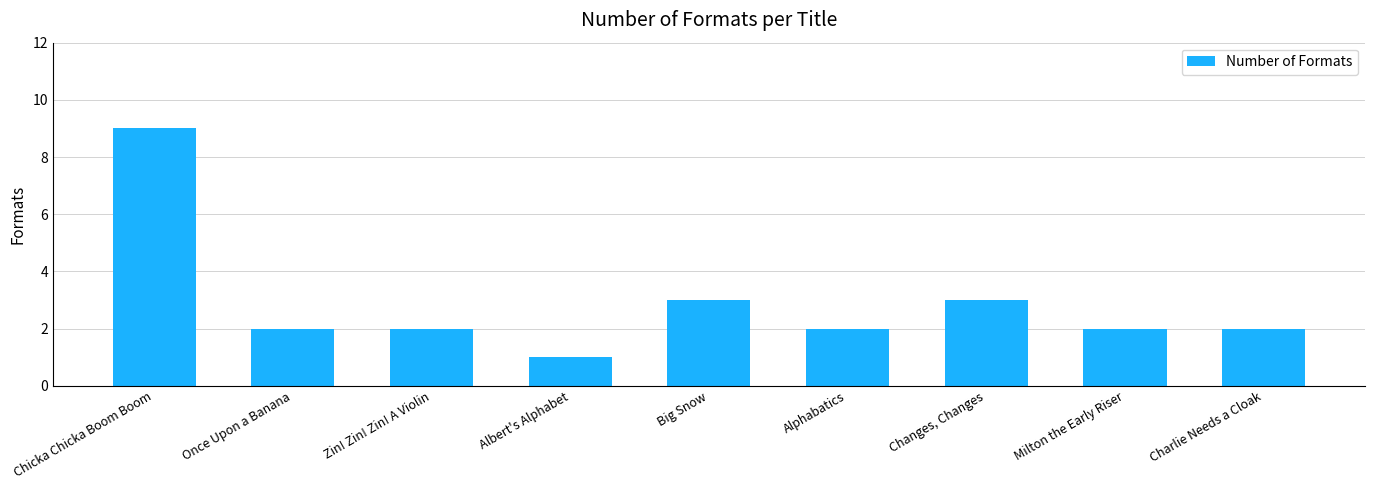

What position from the left is Changes, Changes?

7